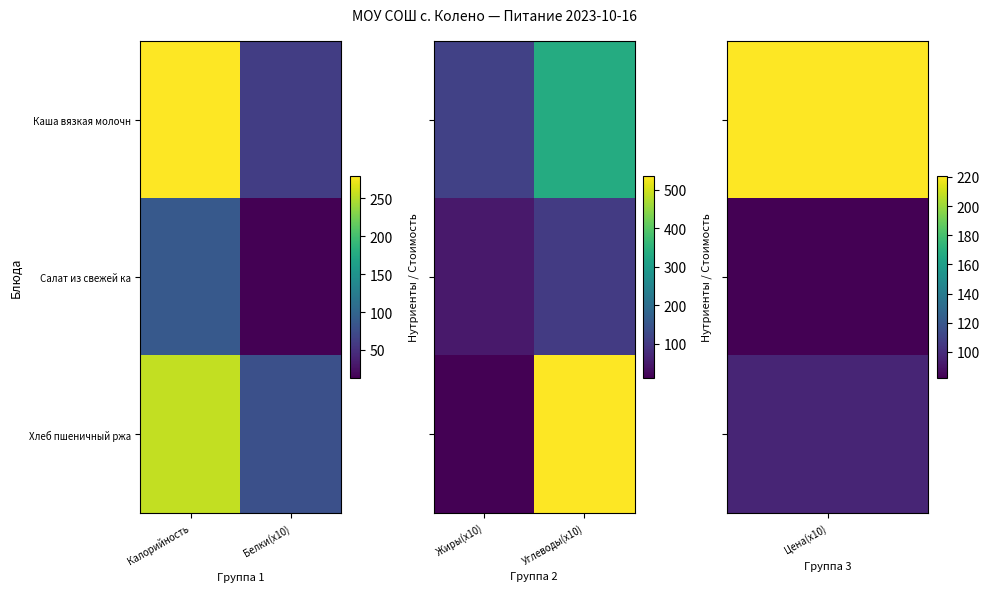

What is the average value of the Салат из свежей ка series?

75.0